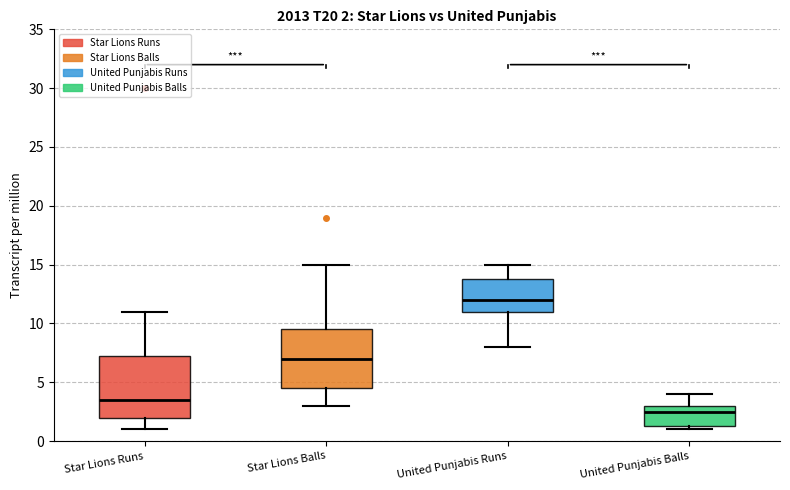

Which box has the highest median line?

United Punjabis Runs